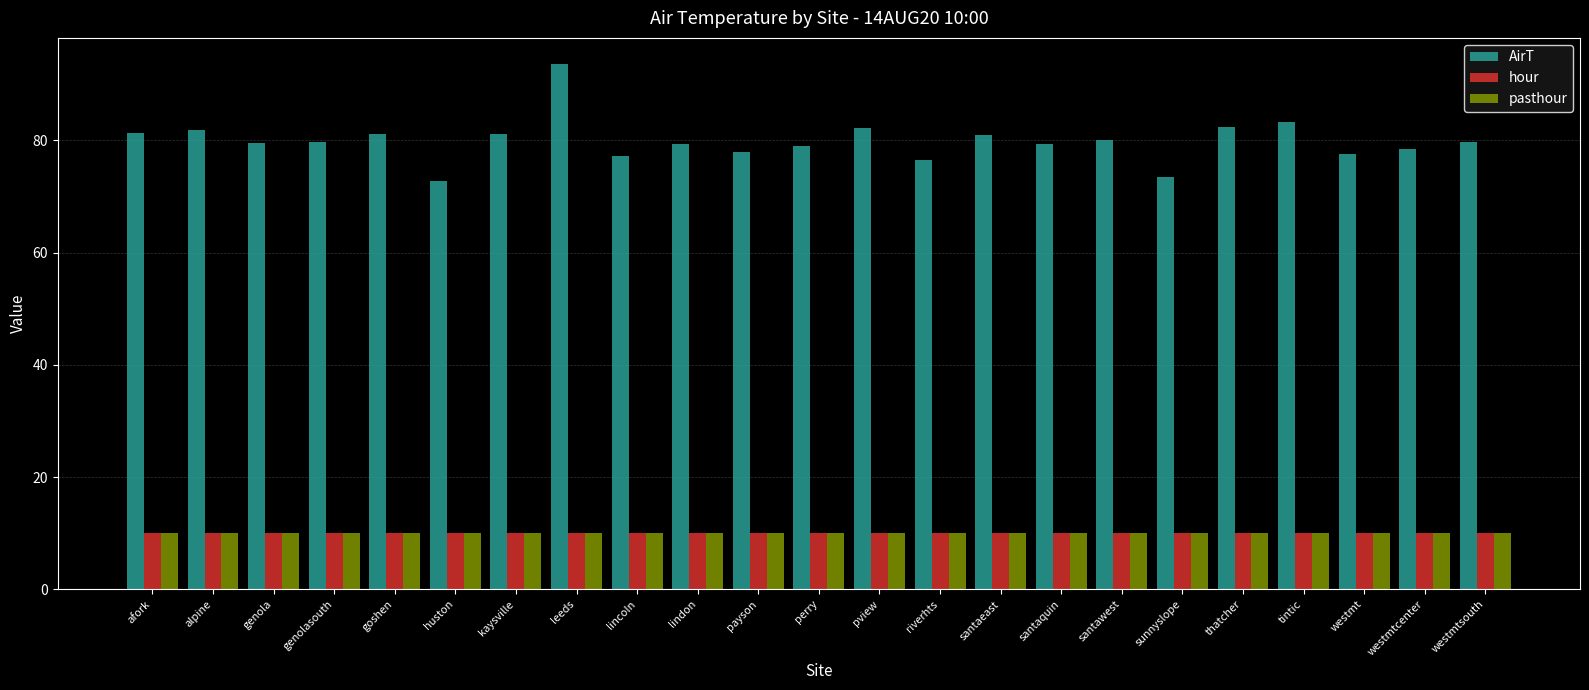

What are all the series names shown in the legend?

AirT, hour, pasthour